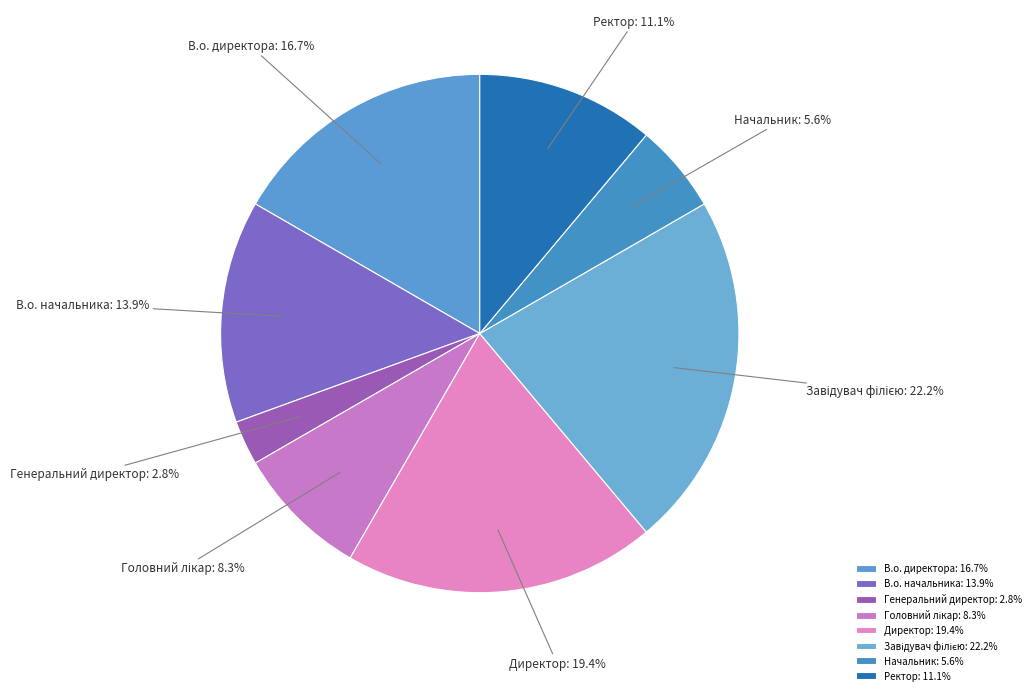

What percentage is the Начальник slice, to the nearest percent?

6%